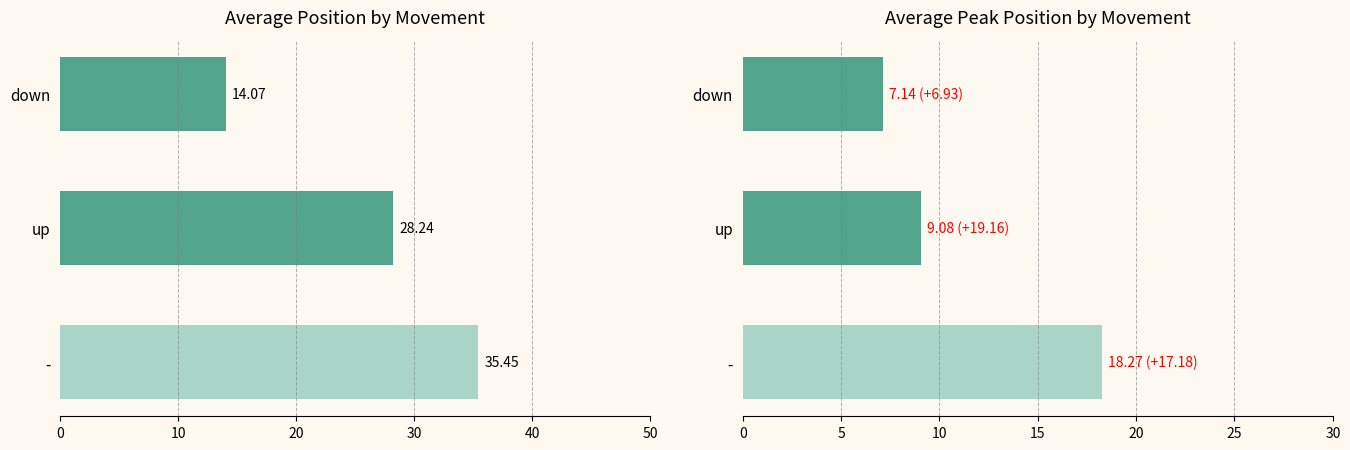

The value of avg_peak_position at down is 2.9. True or false?

False